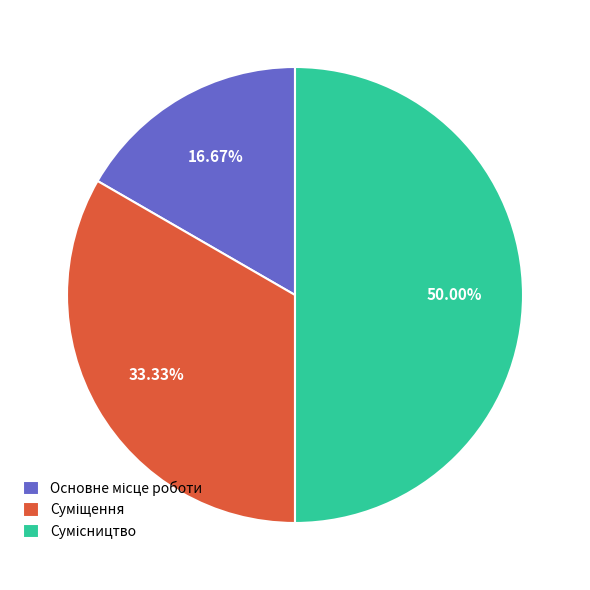

Which has a higher value, Суміщення or Сумісництво?

Сумісництво